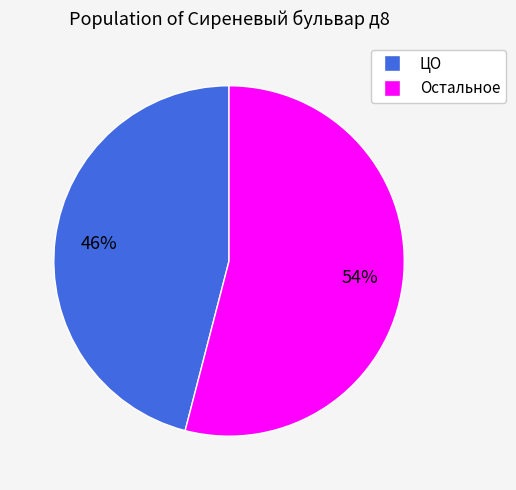

Is there any slice that represents more than half of the pie?

Yes